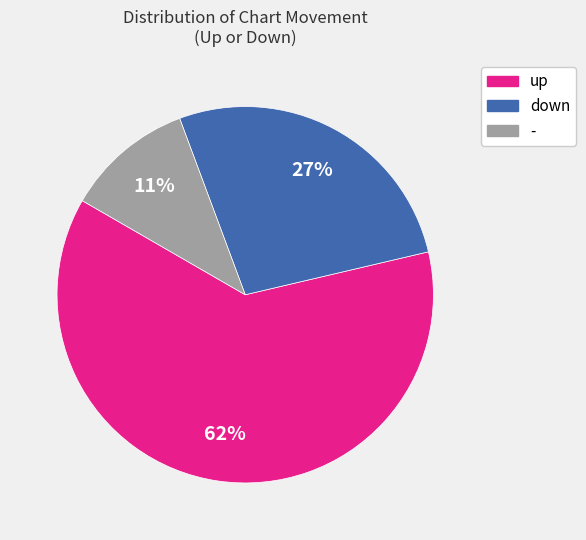

Is the sum of up and down greater than half?

Yes